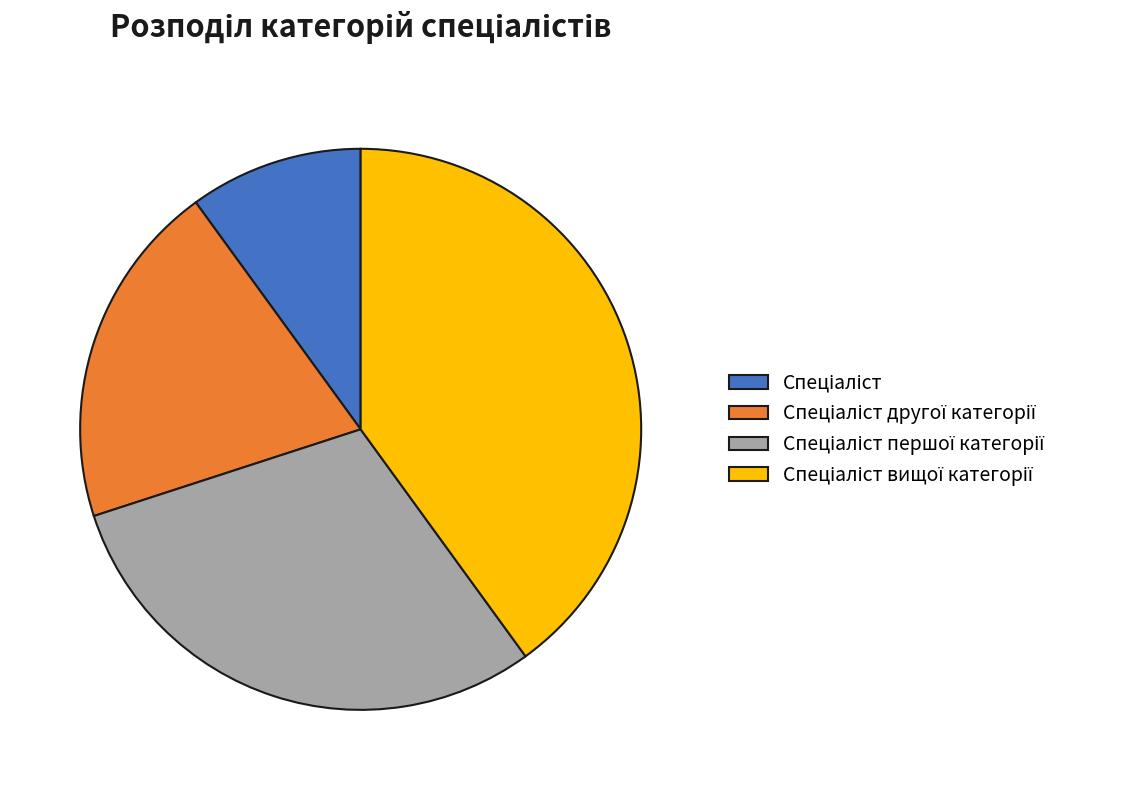

How many segments does this pie chart have?

4